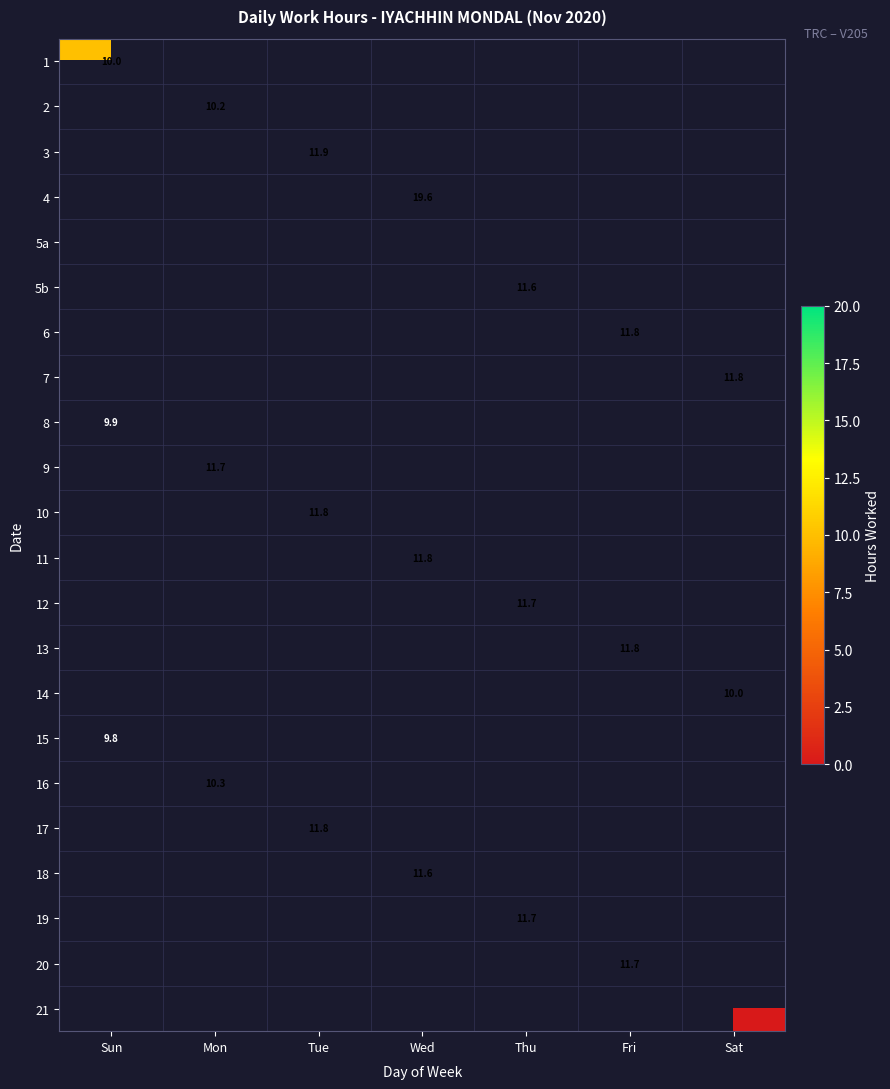

At which category does the chart reach its minimum across all series?

Thu